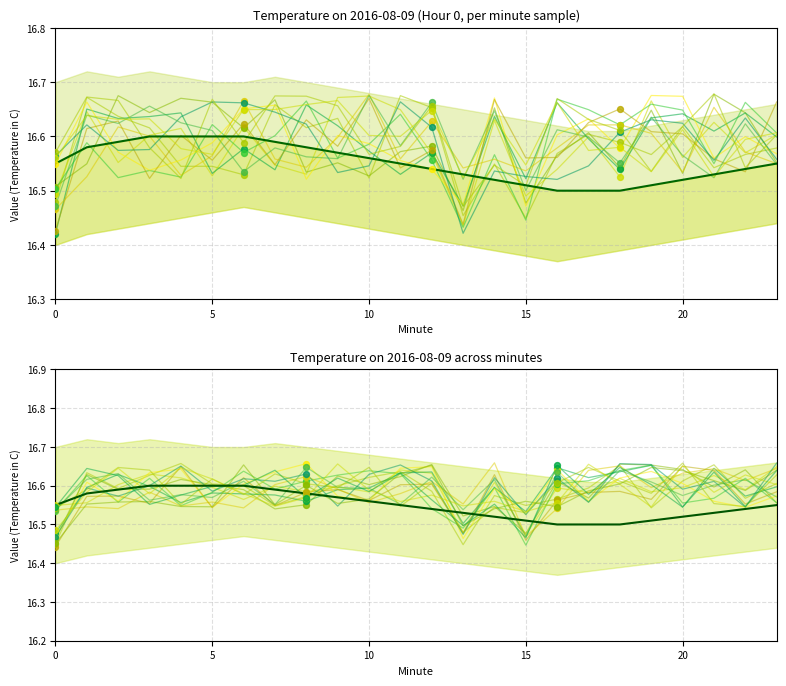

At how many categories does at least one series exceed 16?

24